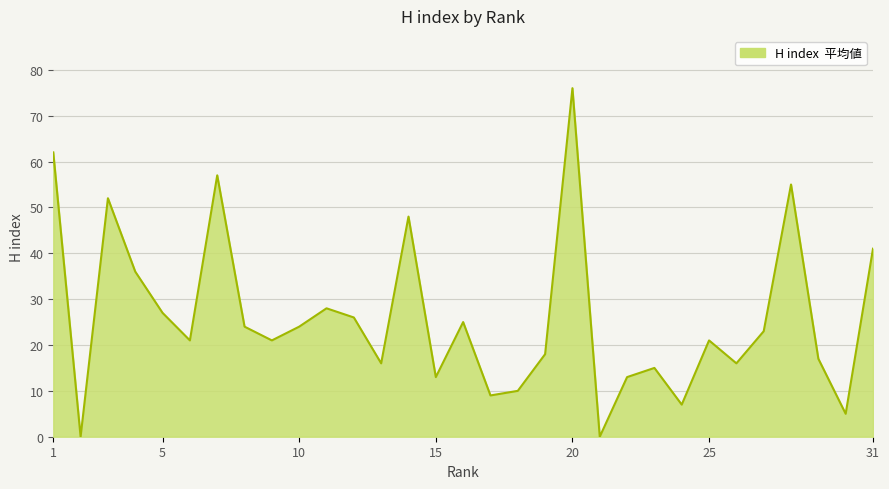

What is the maximum value shown in the chart?

76